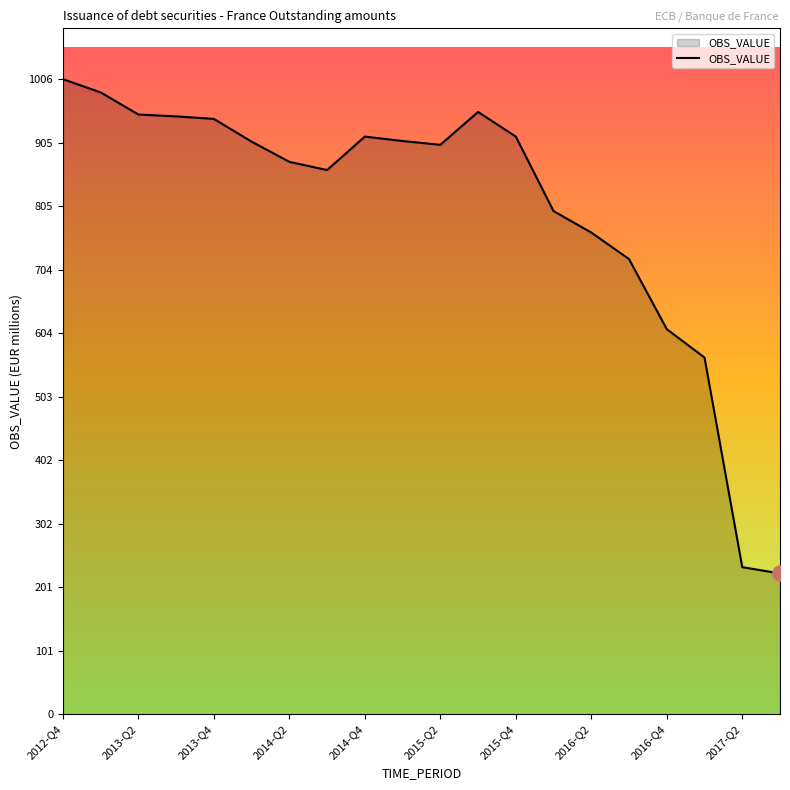

What is the difference between the maximum and minimum values?

783